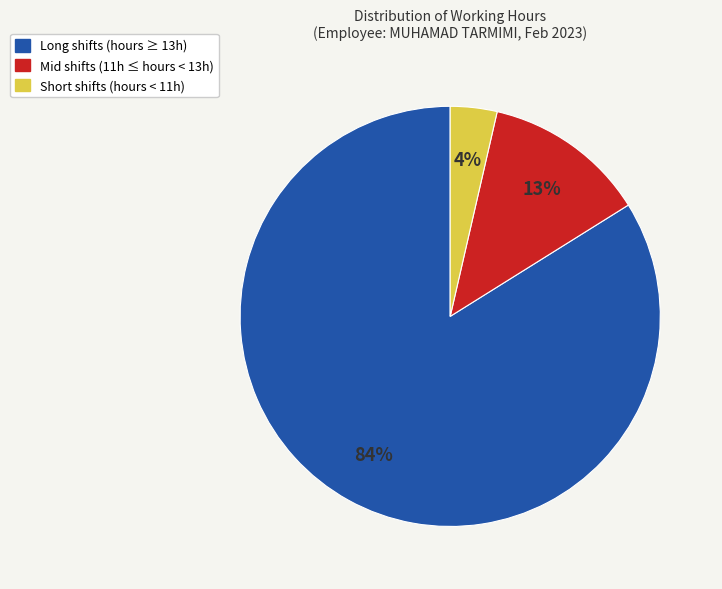

Is there a majority slice in this chart?

Yes